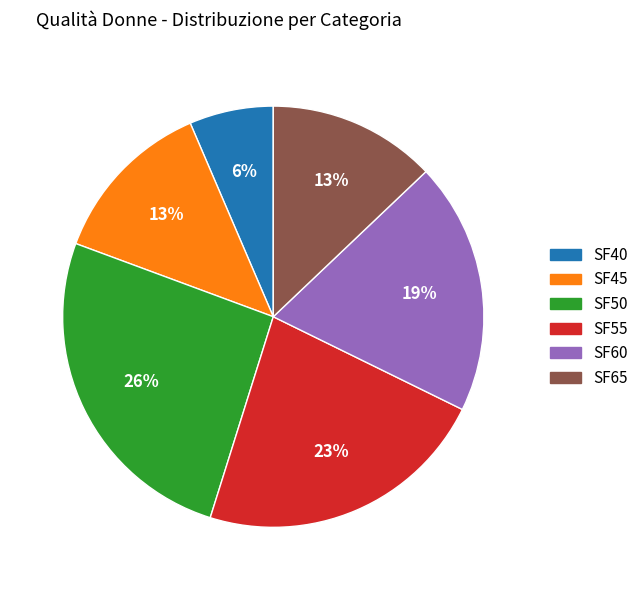

Does SF50 account for over 50% of the chart?

No